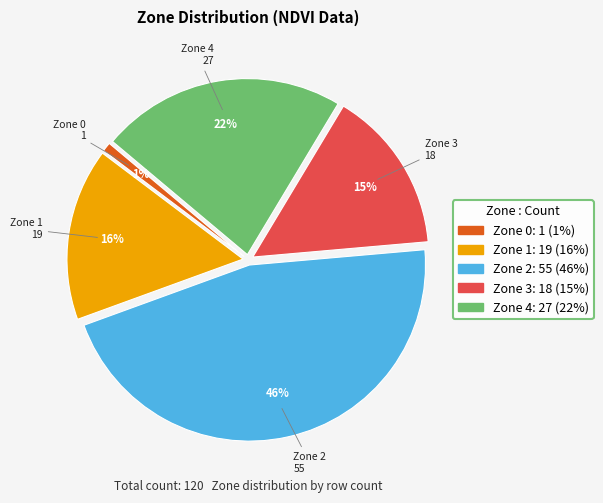

To the nearest percent, what is the difference between the Zone 0 and Zone 3 slice percentages?

14%